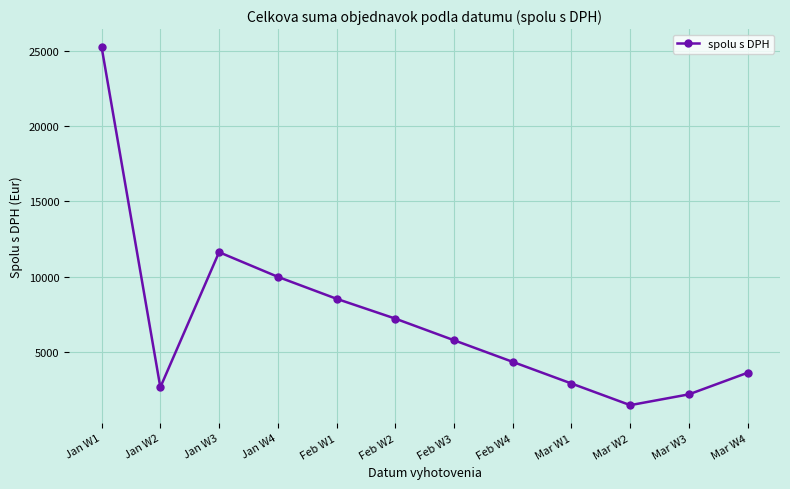

Reading left to right, transcribe all the data shown in this chart.

25278.0	2628.0	11621.2	9981.6	8520.0	7200.0	5760.0	4320.0	2880.0	1440.0	2160.0	3600.0